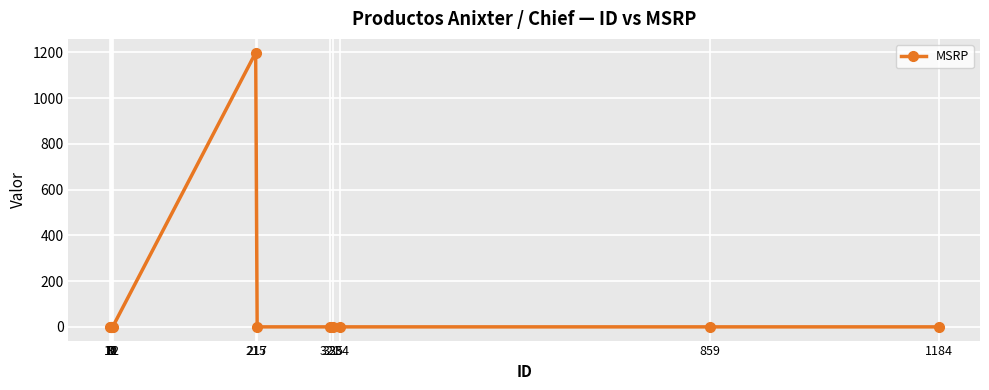

True or false: the data has more than 0 interior local peaks.

True